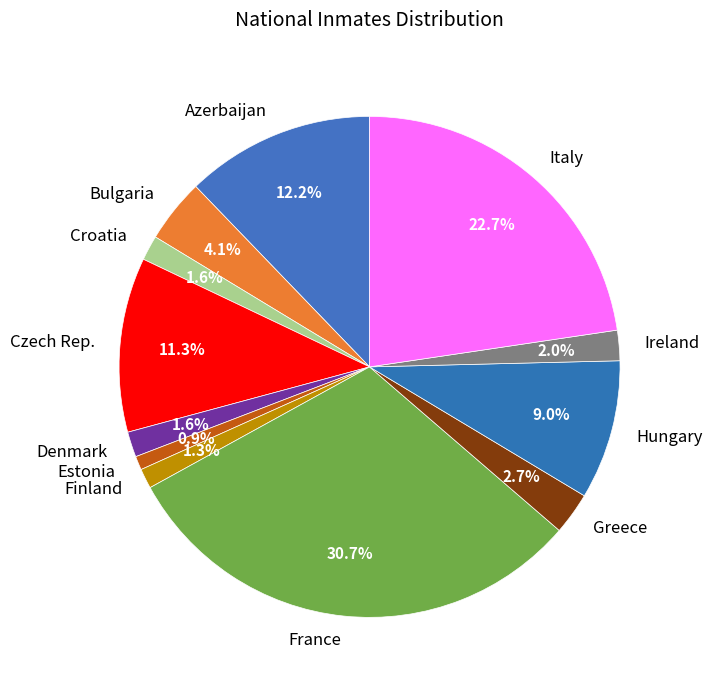

What is the largest slice in the pie chart?

France